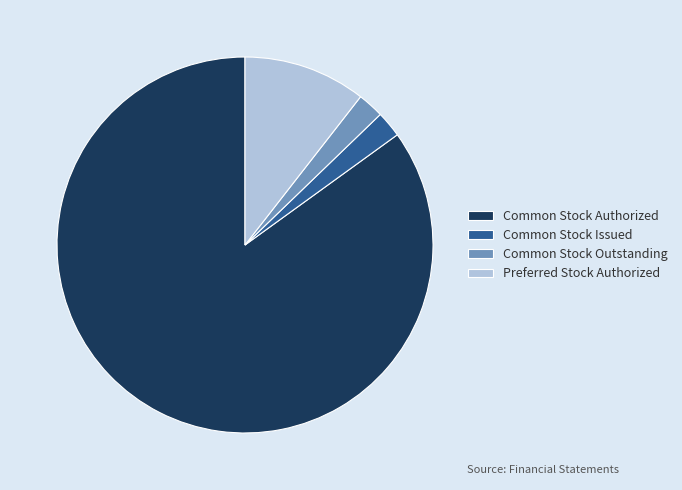

Do Common Stock Outstanding and Common Stock Issued together represent more than half of the pie?

No